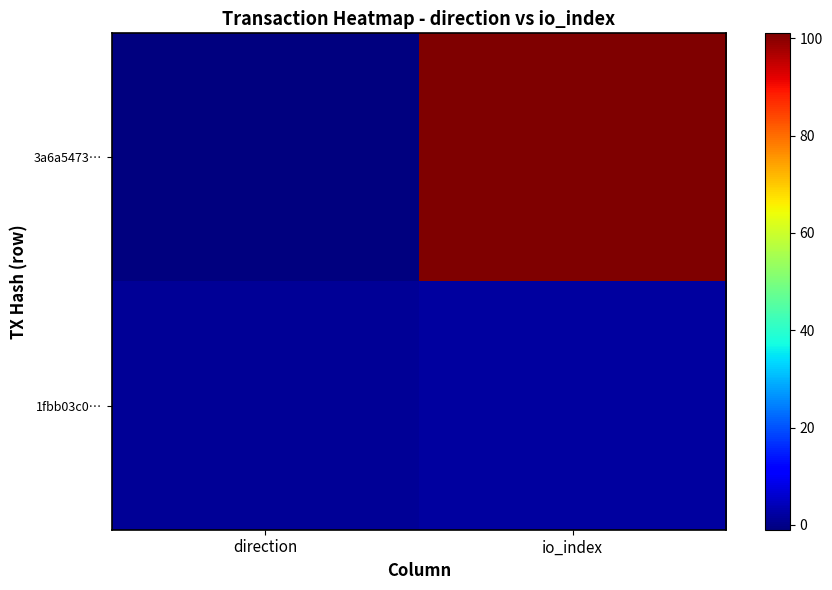

What is the spread (max minus min) of values at io_index?

99